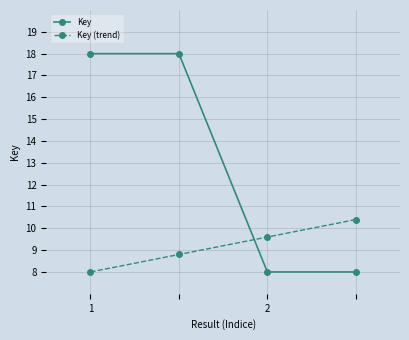

How many values in the Key series are below 18?

2